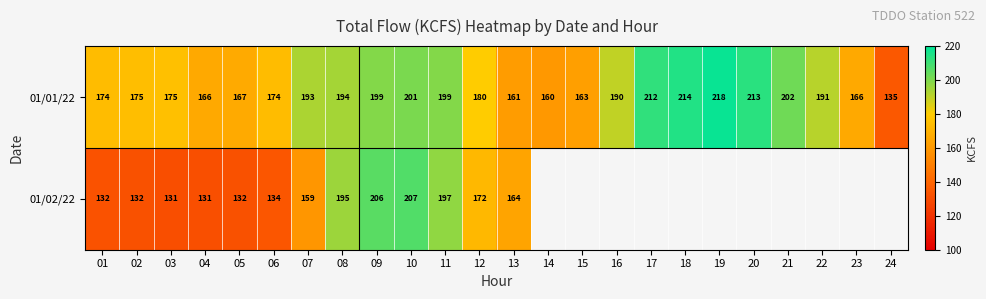

Read the 01/01/22 value at 15.

163.0